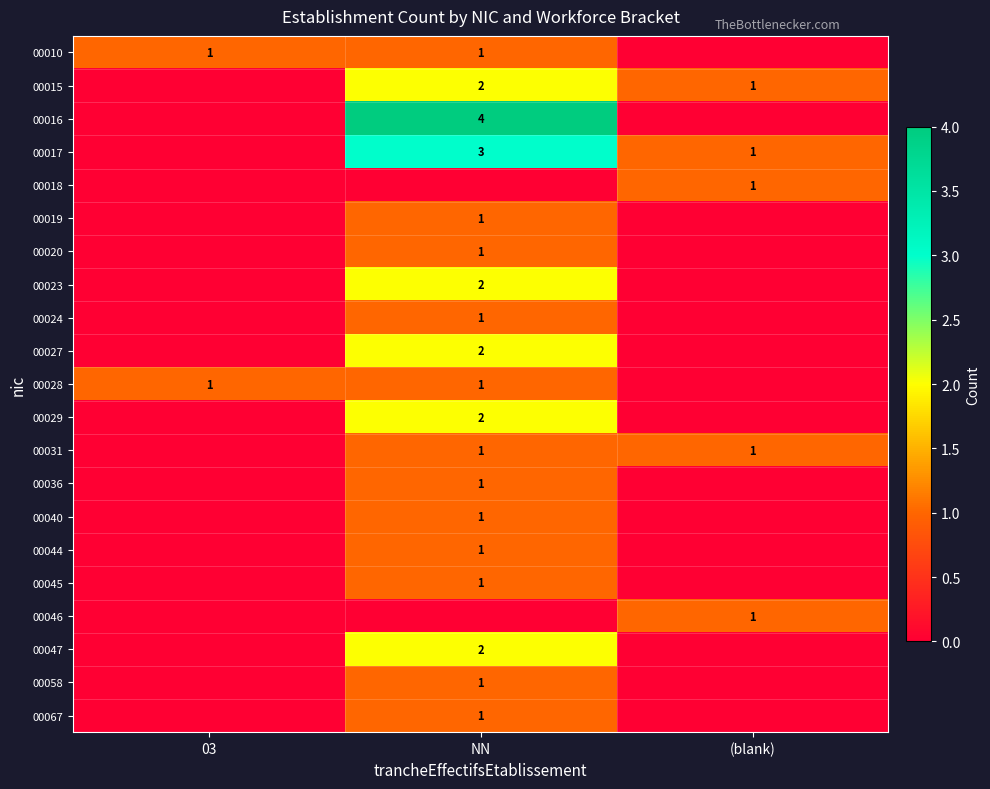

The 00047 series shows 3 at NN. True or false?

False